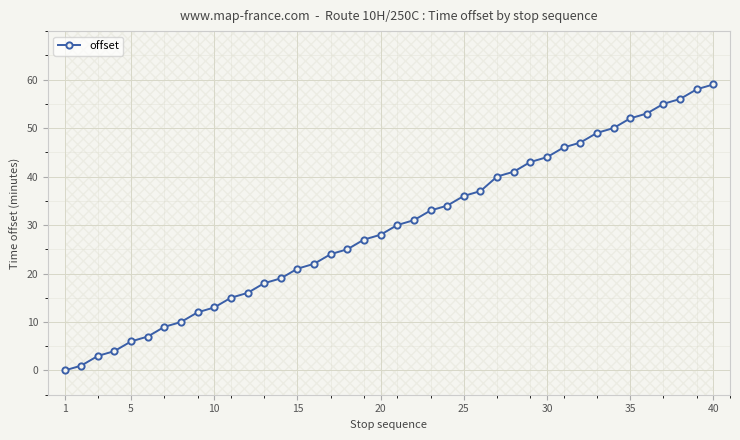

What is the highest value of the offset series?

59